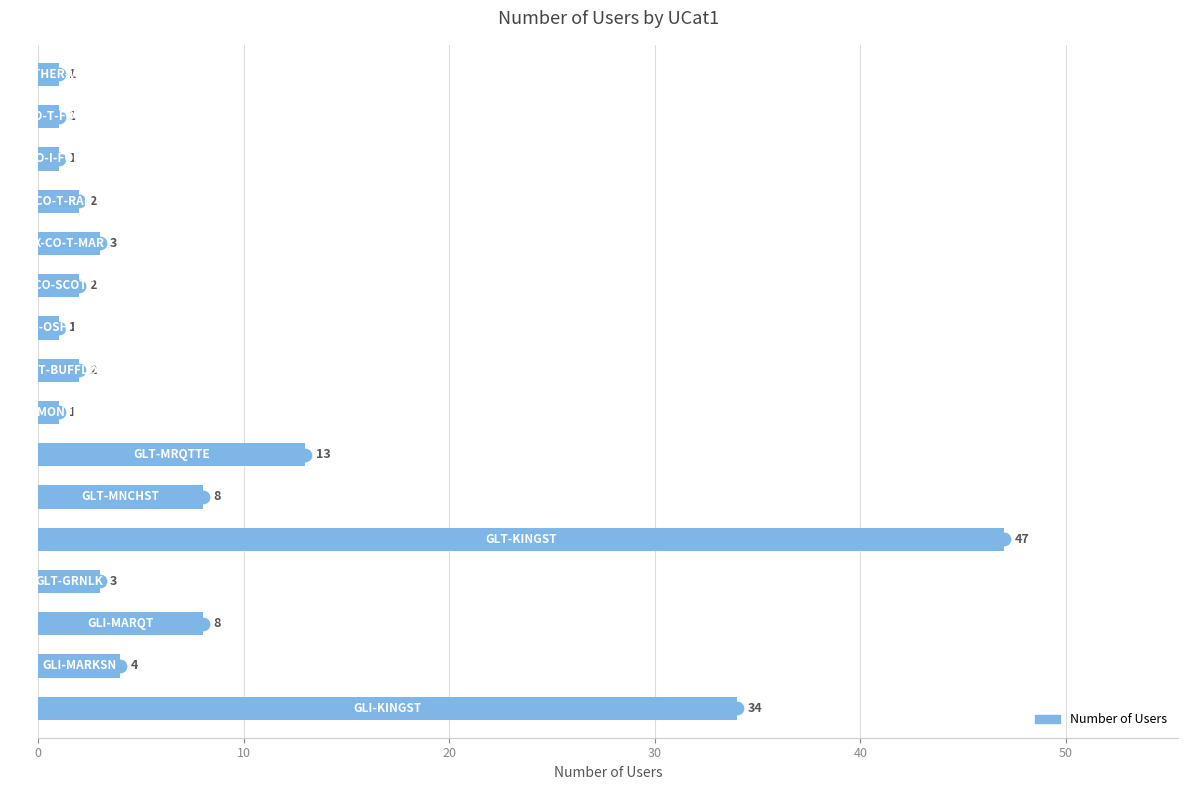

What is the greatest value displayed?

47